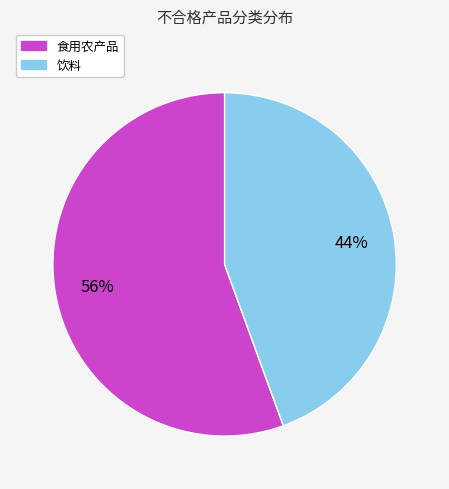

Approximately how many times larger is the value at 饮料 compared to 食用农产品?

0.8